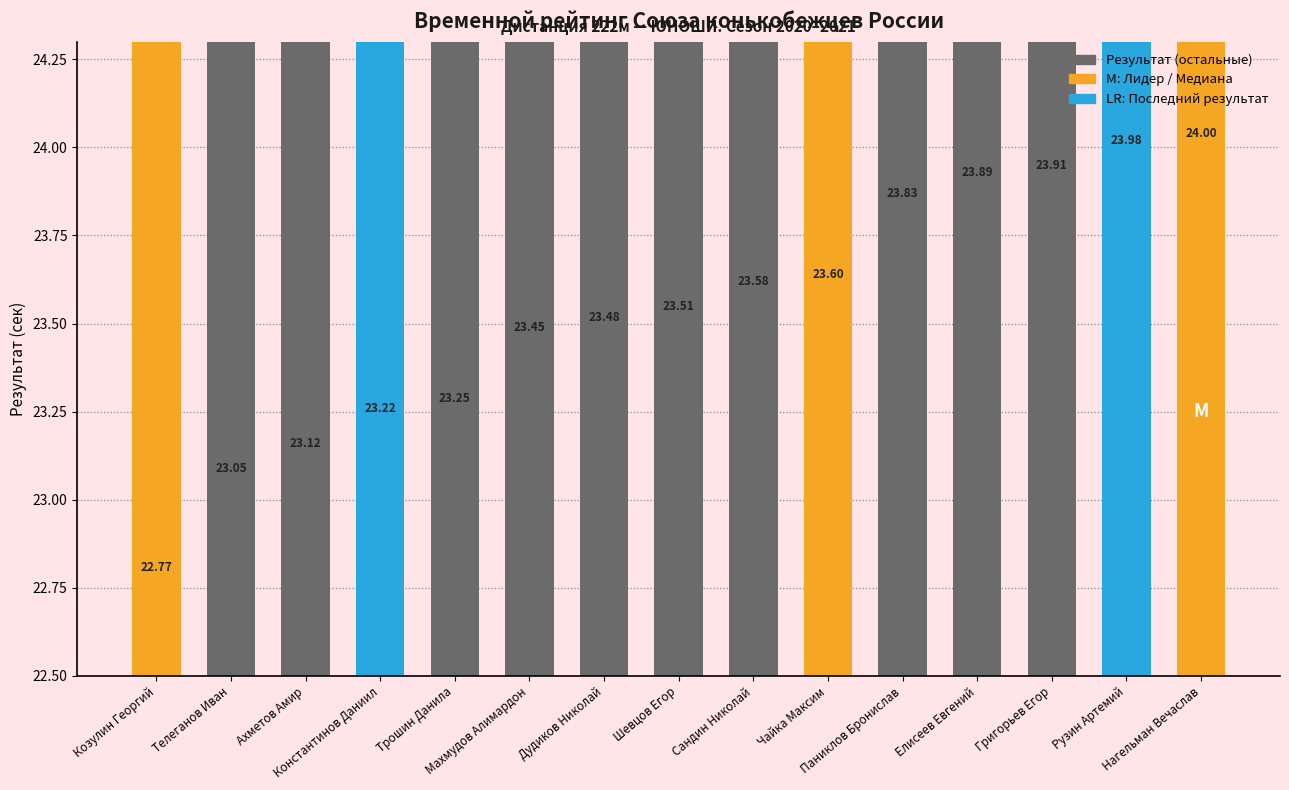

What is the greatest value displayed?

24.0